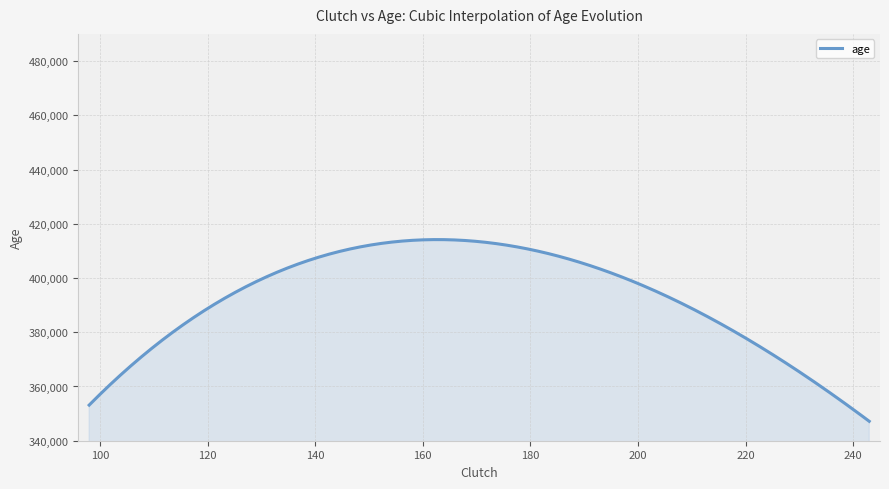

What is the difference between the maximum and minimum values?

66992.9